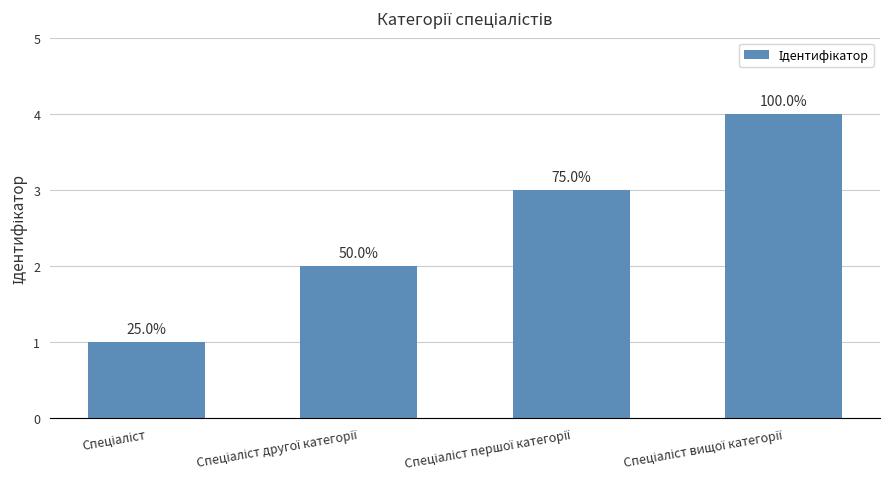

How many bars are there in total?

4